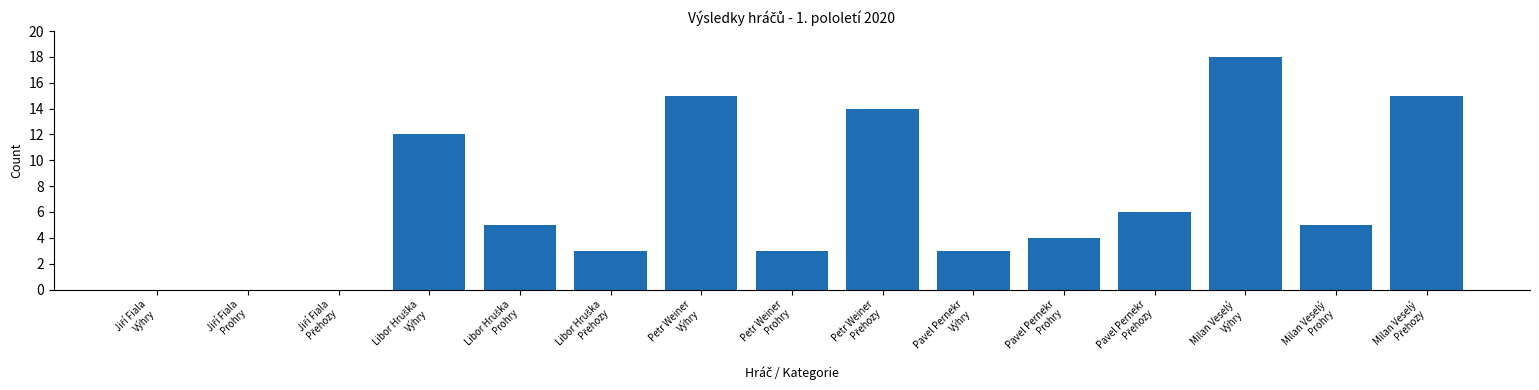

What is the sum of all values?

103